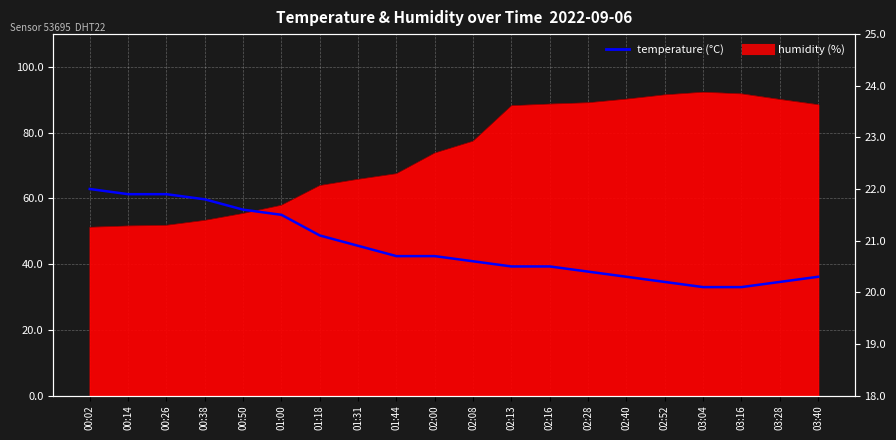

Rank the categories by value from lowest to highest.

03:04, 03:16, 02:52, 03:28, 02:40, 03:40, 02:28, 02:13, 02:16, 02:08, 01:44, 02:00, 01:31, 01:18, 01:00, 00:50, 00:38, 00:14, 00:26, 00:02